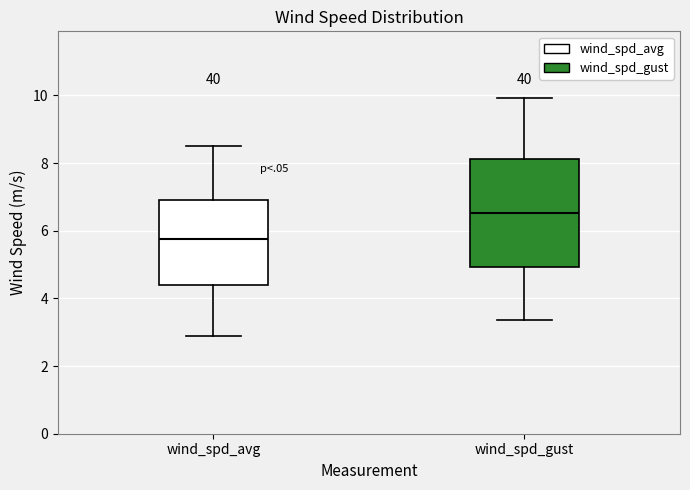

Which box is the tallest, from its lower edge to its upper edge?

wind_spd_gust